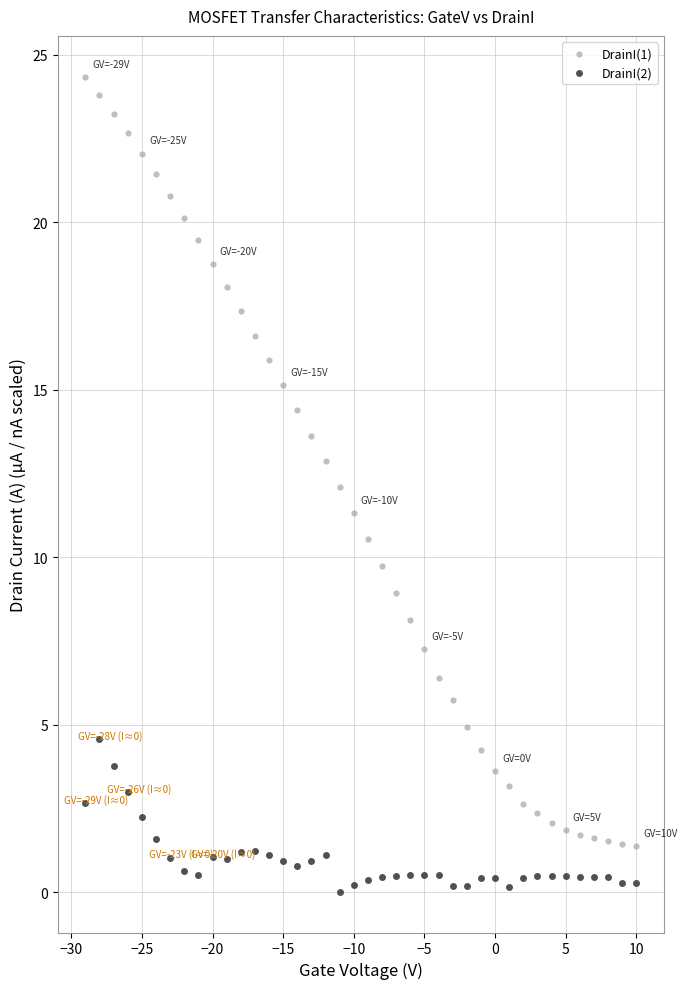

Which series reaches the maximum Y coordinate?

DrainI(1)